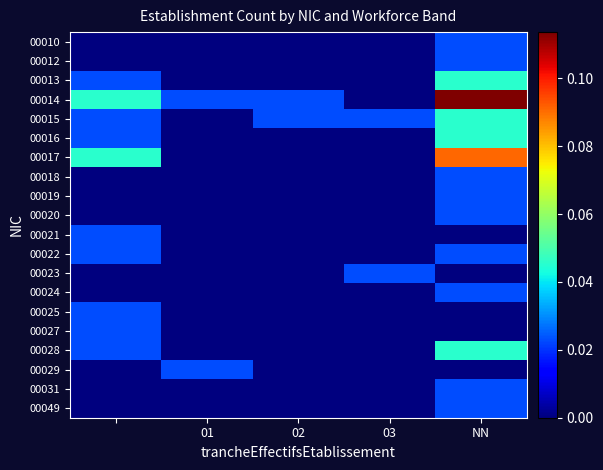

How many categories are shown in the chart?

5